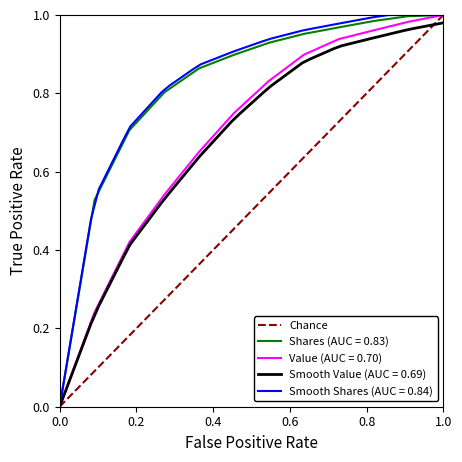

The Value (AUC = 0.70) series shows 0.0 at 0.0. True or false?

True